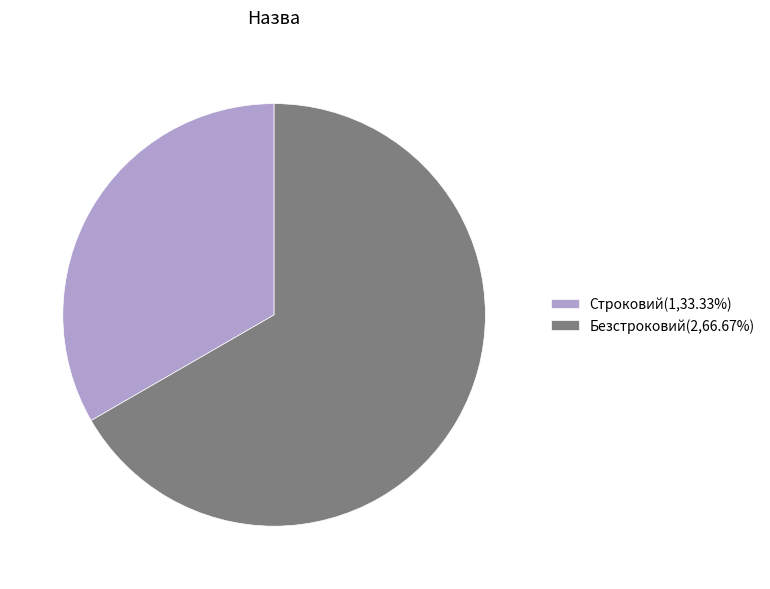

Which slice is the smallest?

Строковий